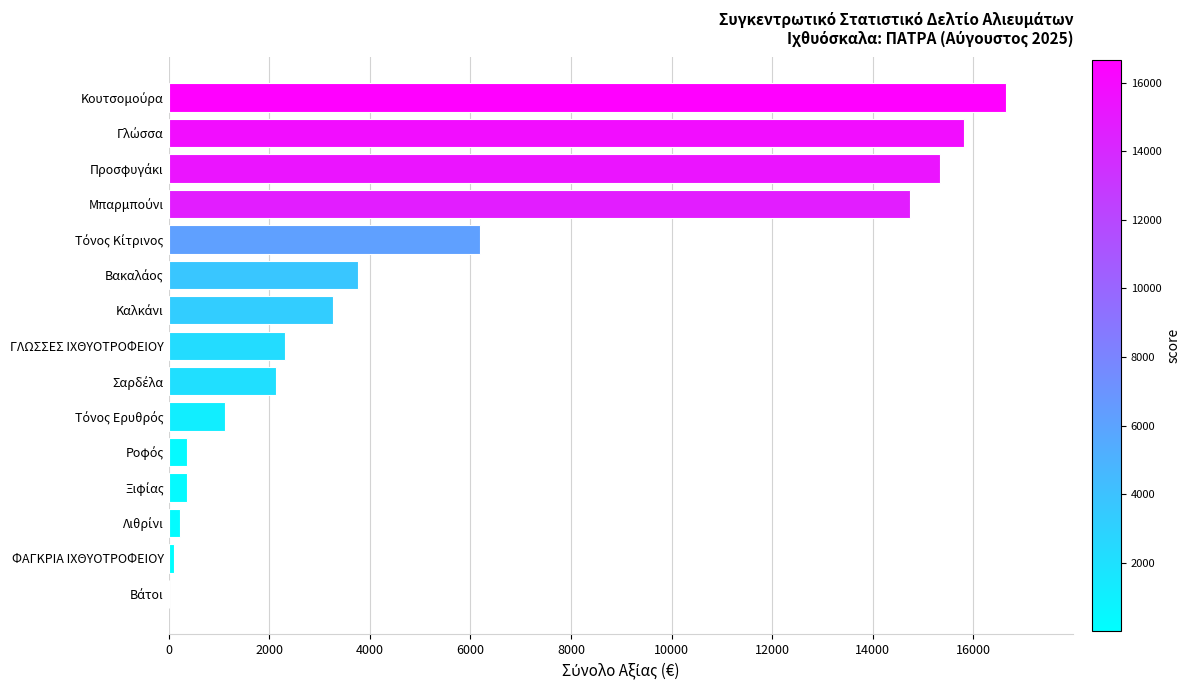

What is the maximum value shown in the chart?

16655.7